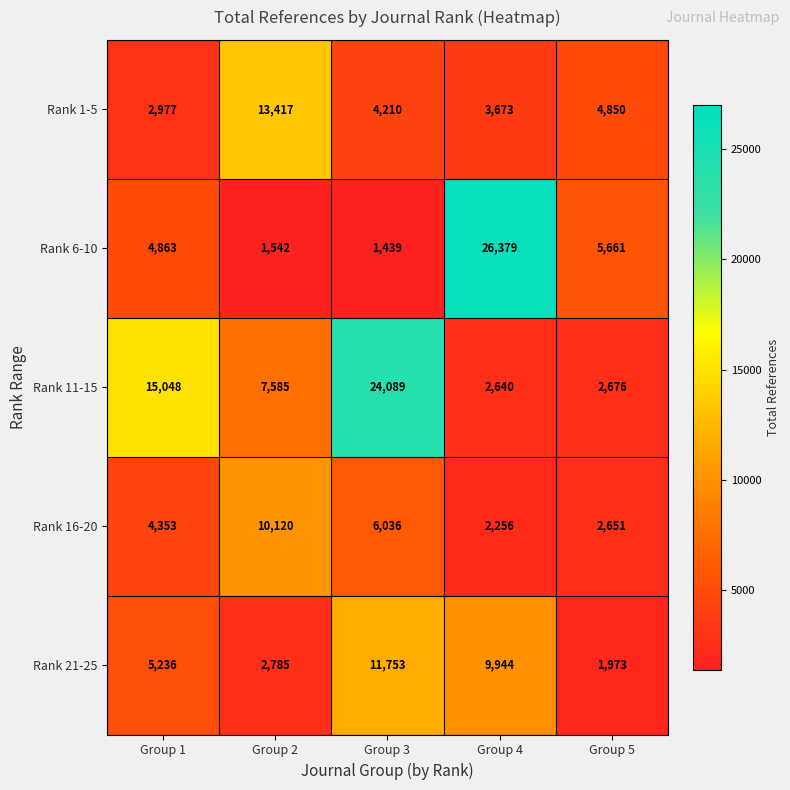

At how many categories does at least one series exceed 12974?

4